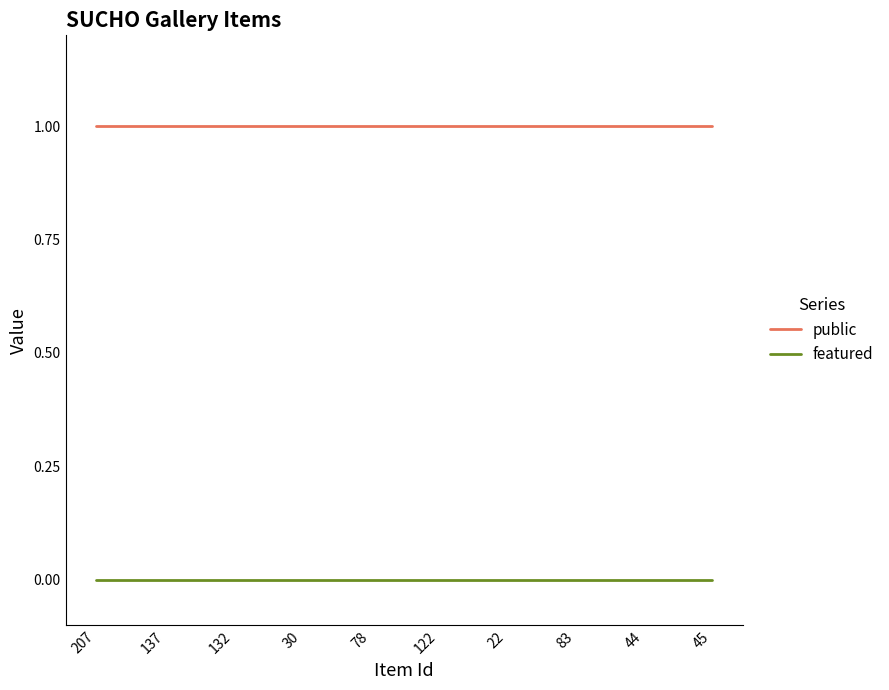

What position from the left is 78?

5